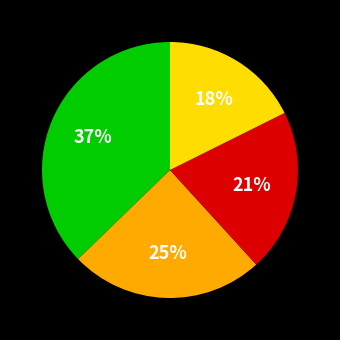

Does any single category account for the majority?

No